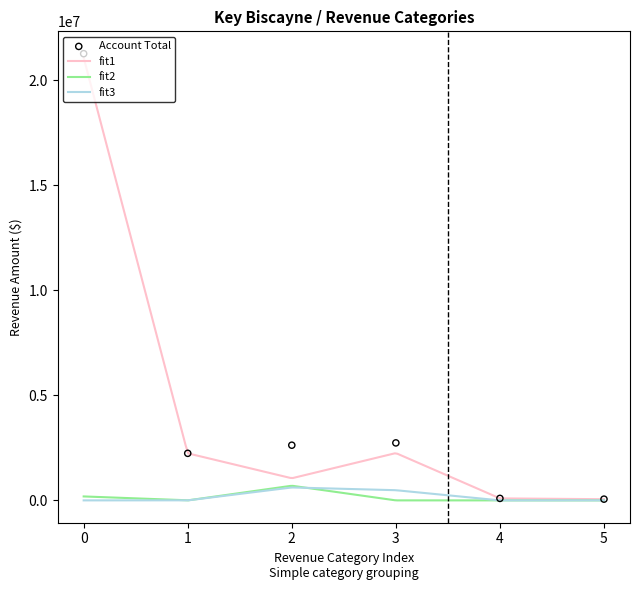

At how many categories does at least one series exceed 486019?

4